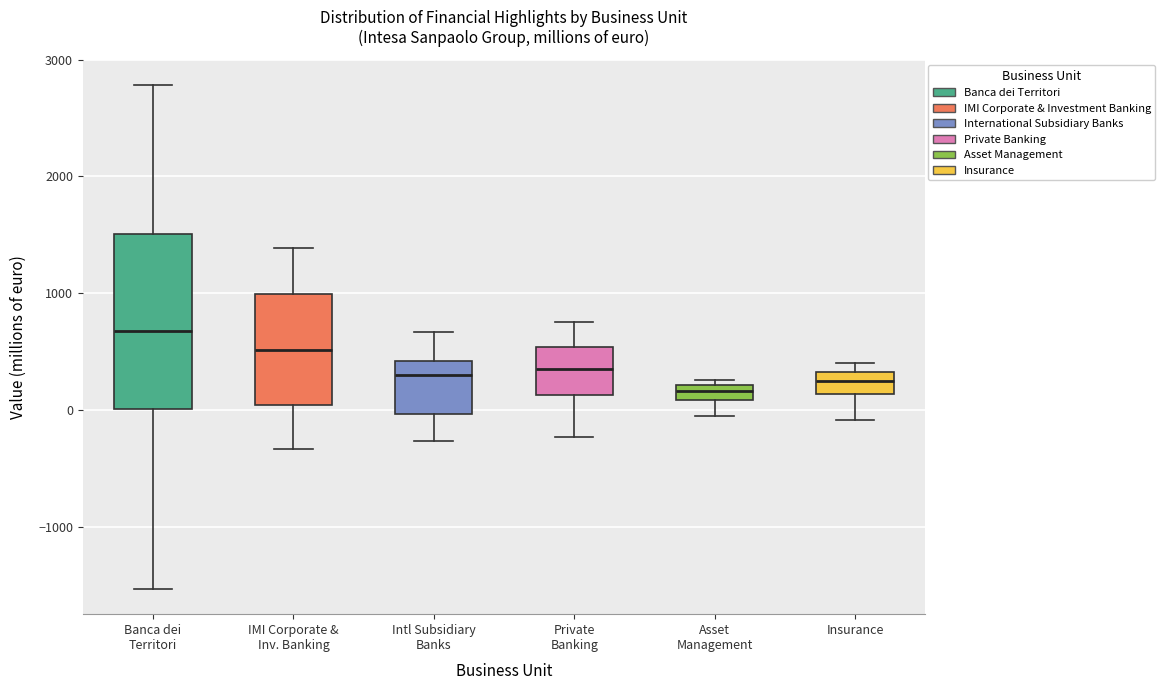

Which box is the tallest, from its lower edge to its upper edge?

Banca dei Territori